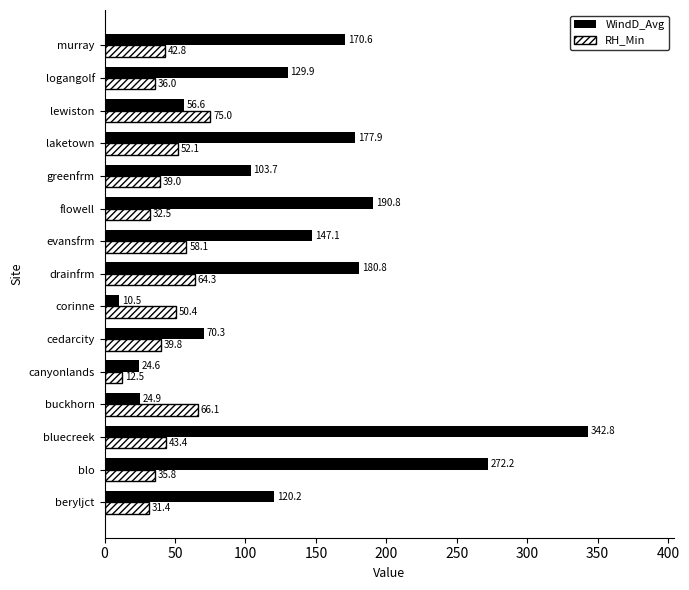

List the labels in order of RH_Min value, largest first.

lewiston, buckhorn, drainfrm, evansfrm, laketown, corinne, bluecreek, murray, cedarcity, greenfrm, logangolf, blo, flowell, beryljct, canyonlands